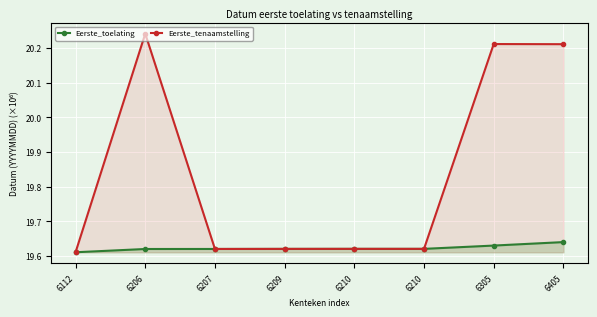

Rank the series by their average value, from lowest to highest.

Eerste_toelating, Eerste_tenaamstelling